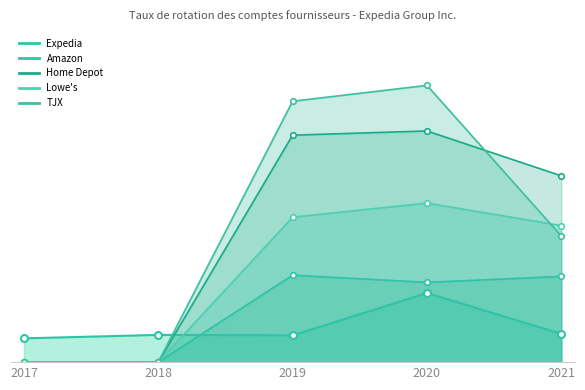

The Taux de rotation - Expedia series shows 1.3 at 2017. True or false?

False